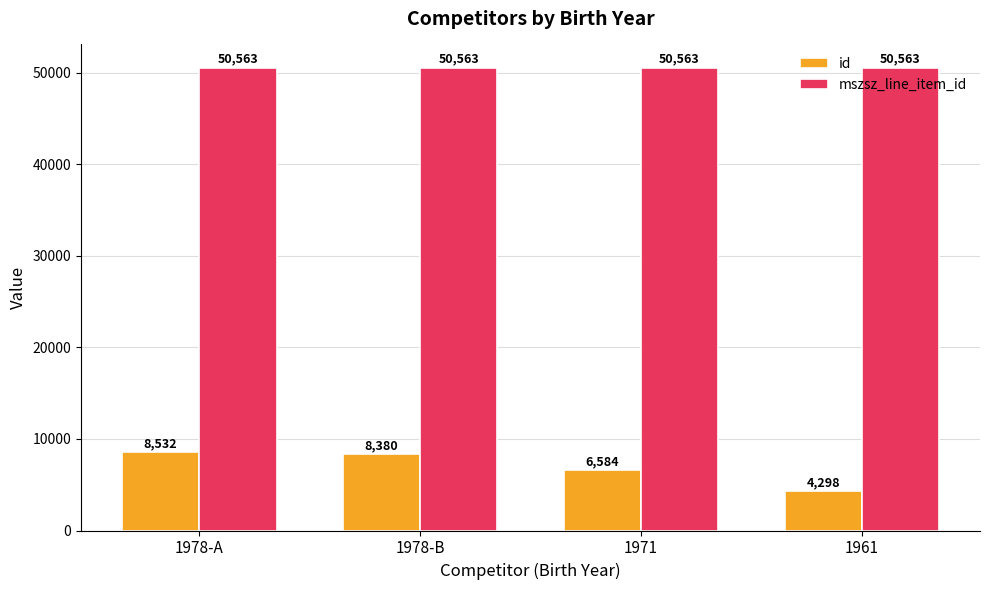

True or false: mszsz_line_item_id has a value of 71374 at 1978-A.

False